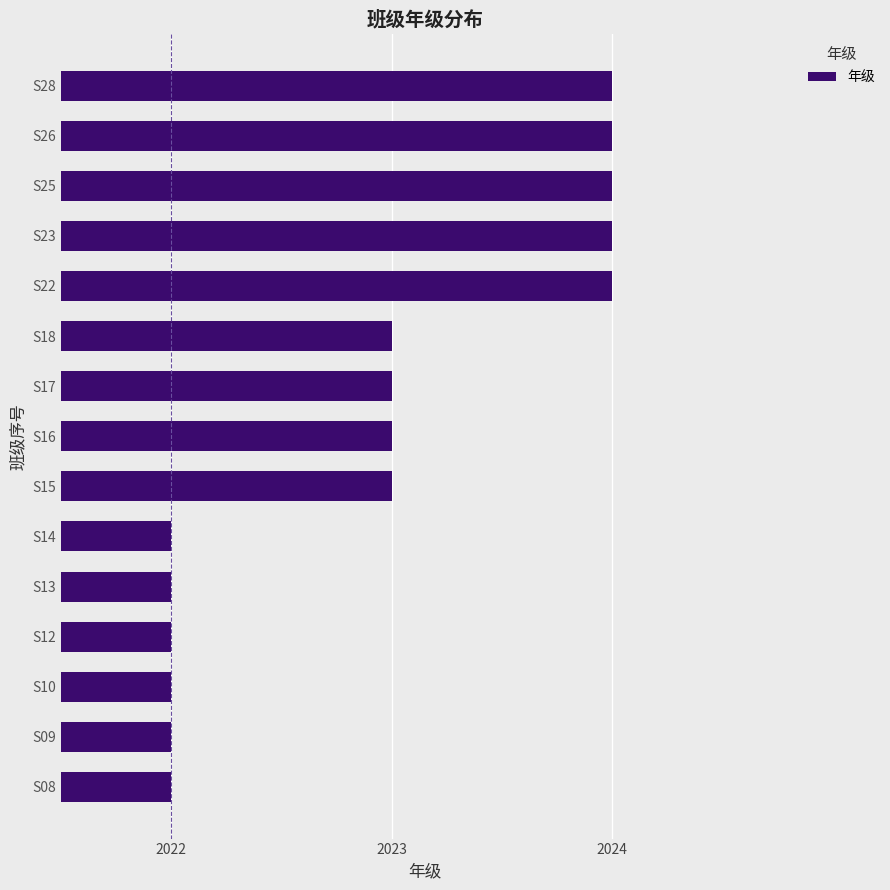

Is it true that the value at S28 is 2024?

True